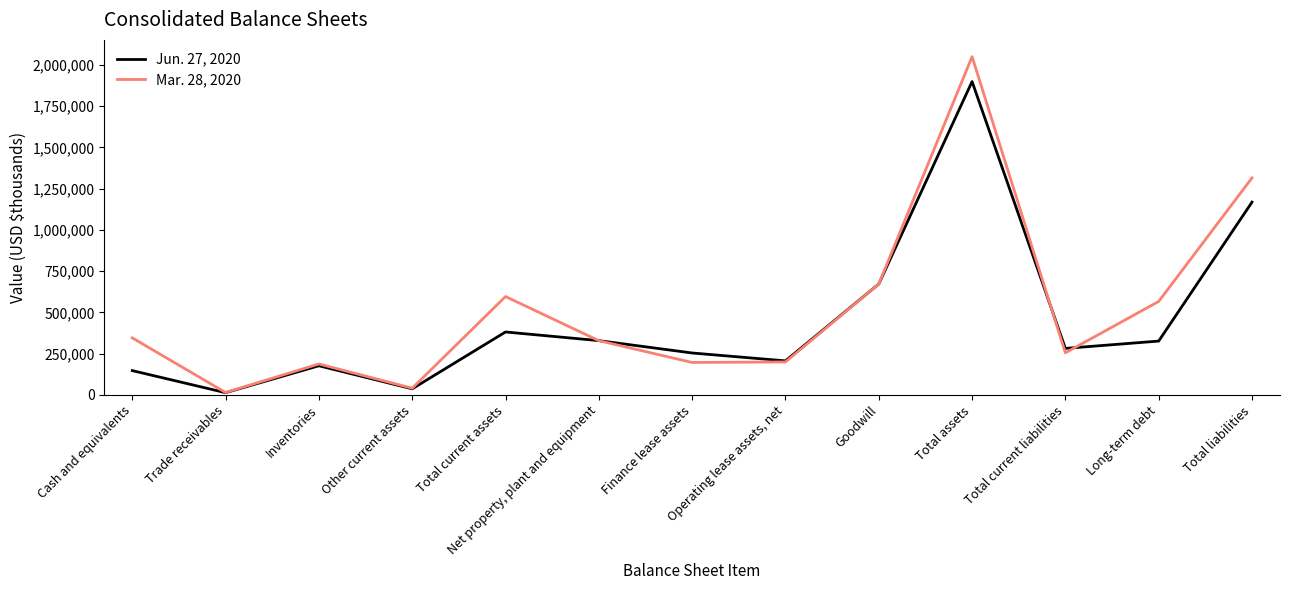

True or false: Mar. 28, 2020 and Jun. 27, 2020 intersect in this chart.

True